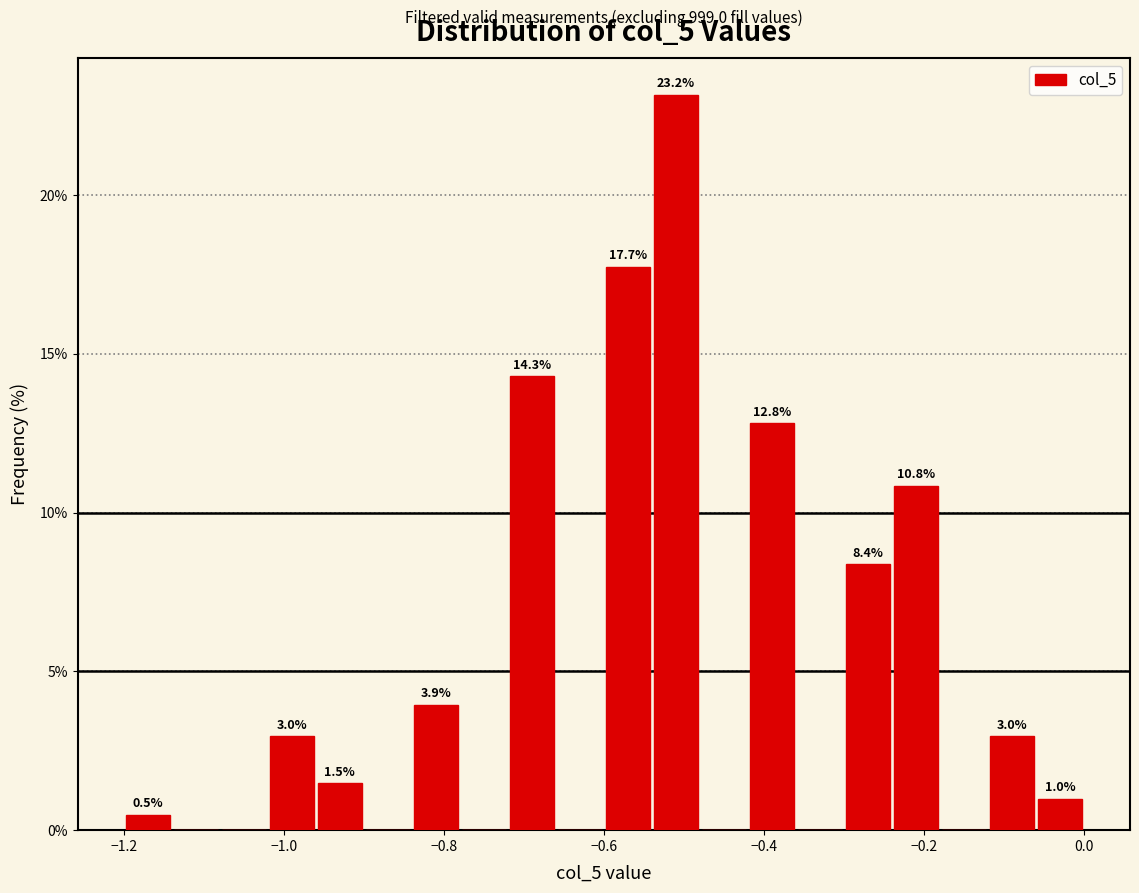

Around what value on the x-axis is the tallest bar? Give the approximate position of its centre, as read against the axis.

-0.50